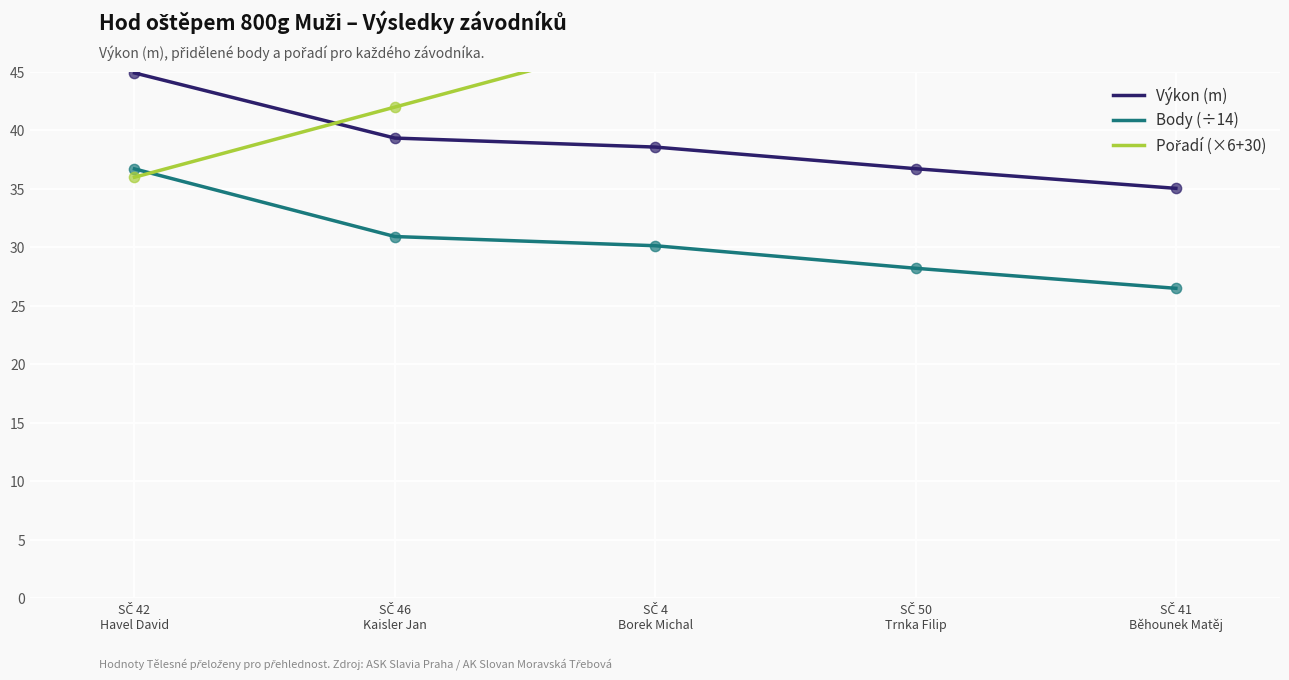

Which series has the largest Y range (max minus min)?

Pořadí (×6+30)